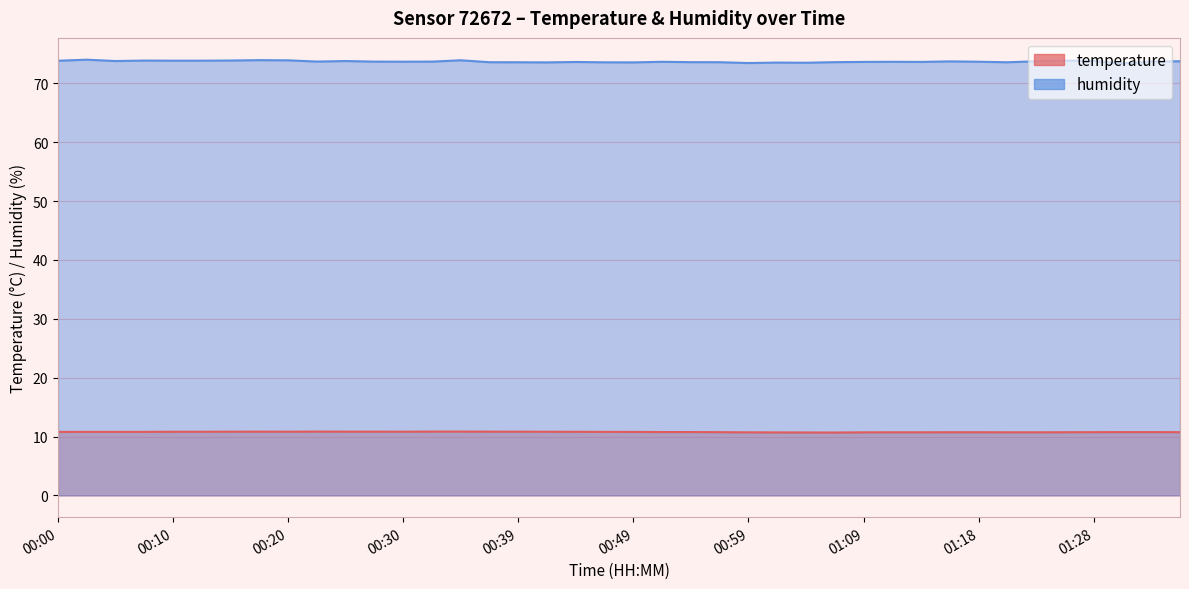

What position from the right is 00:15?

34